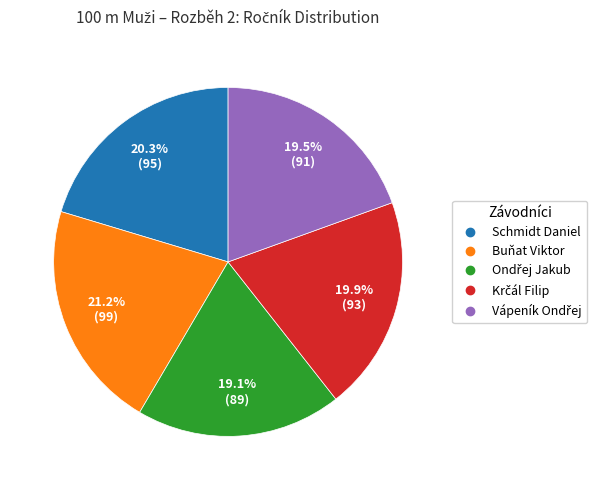

How much of the chart is everything except Schmidt Daniel?

79.7%